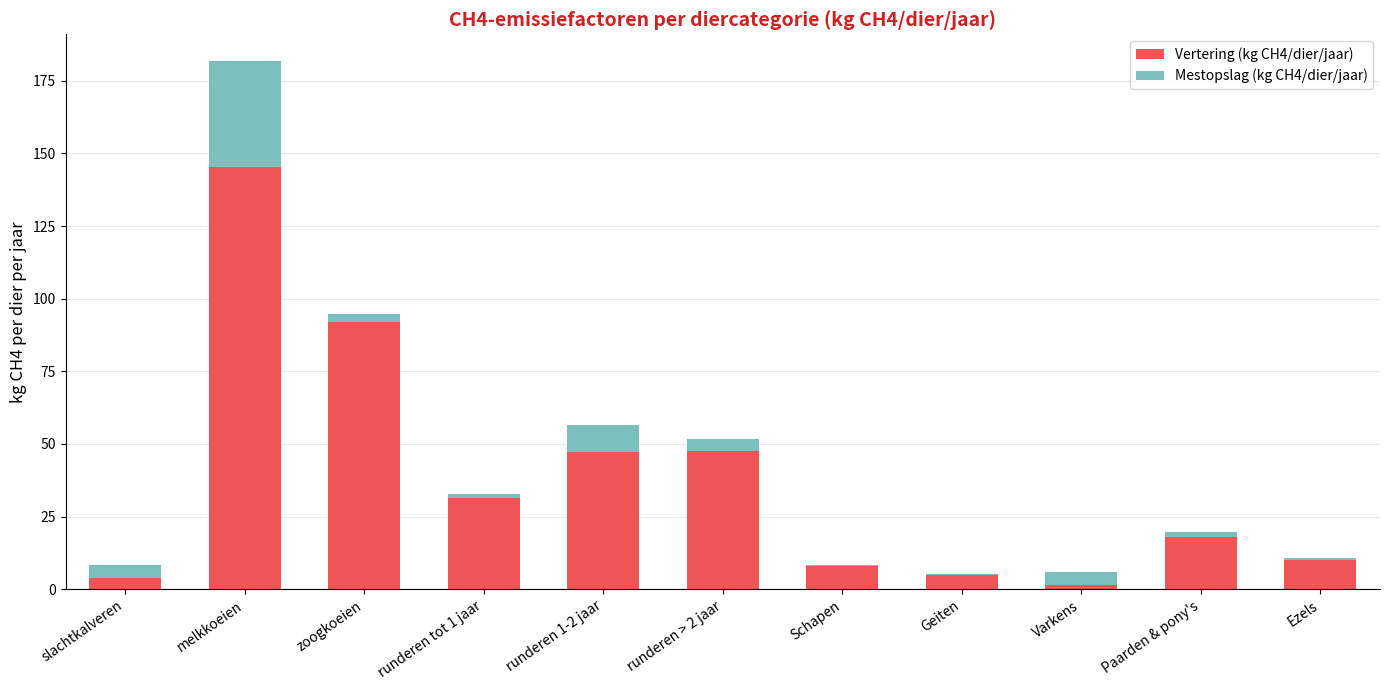

At which category is the sum across all series the highest?

melkkoeien